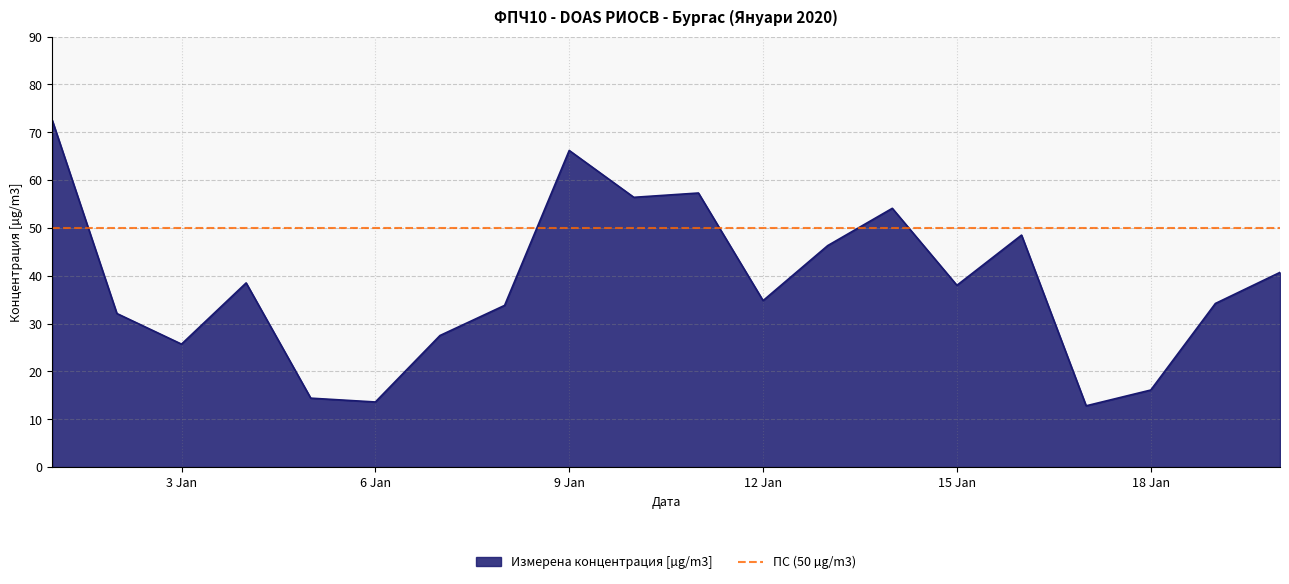

How many lines are shown in the chart?

1